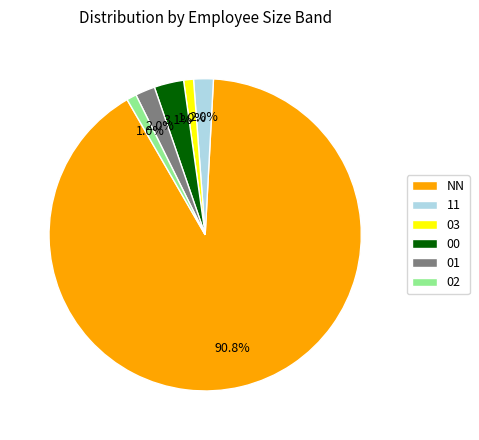

Which slice represents more than half of the pie?

NN